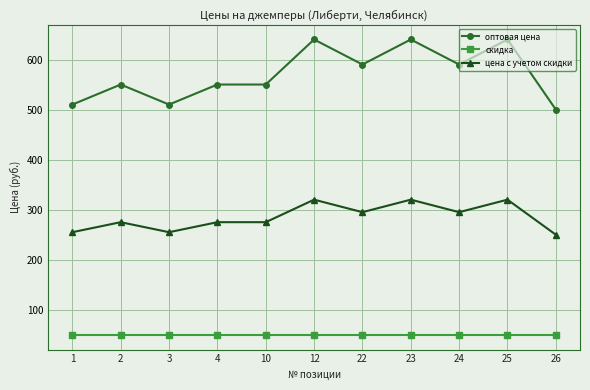

True or false: оптовая цена and цена с учетом скидки intersect in this chart.

False